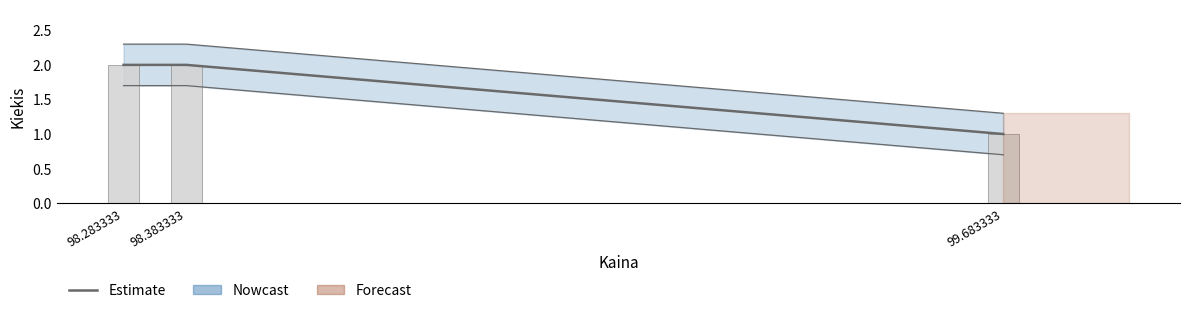

Are the bars grouped side by side (vs. stacked)?

No